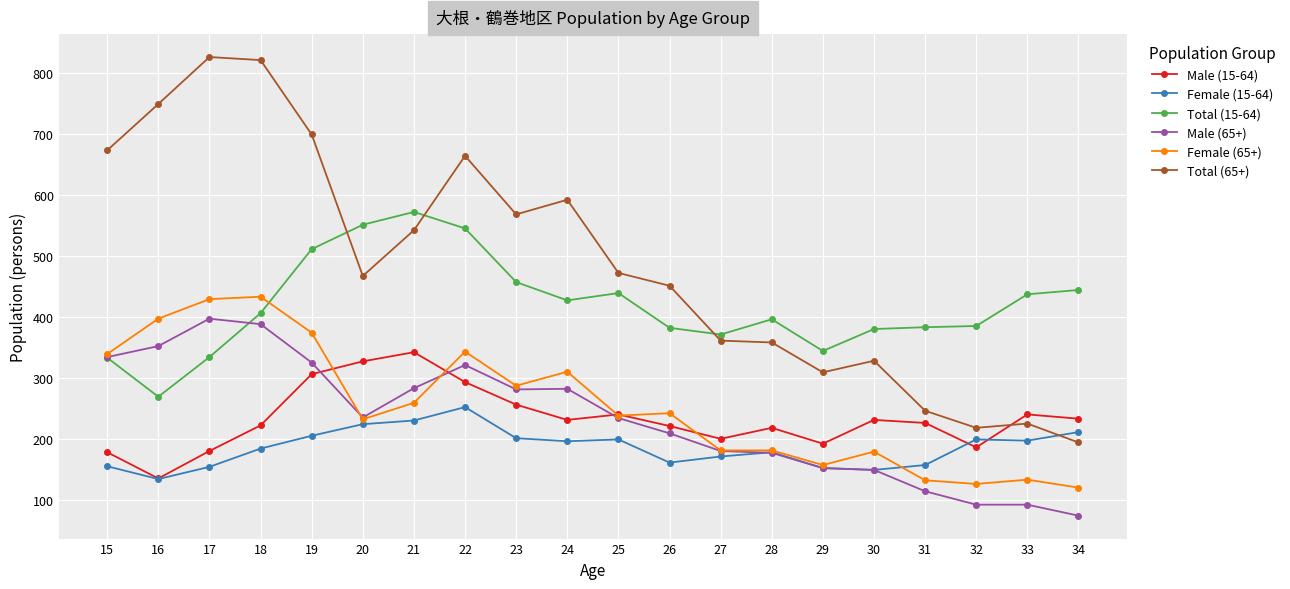

Which series has the largest range (max minus min)?

Total (65+)